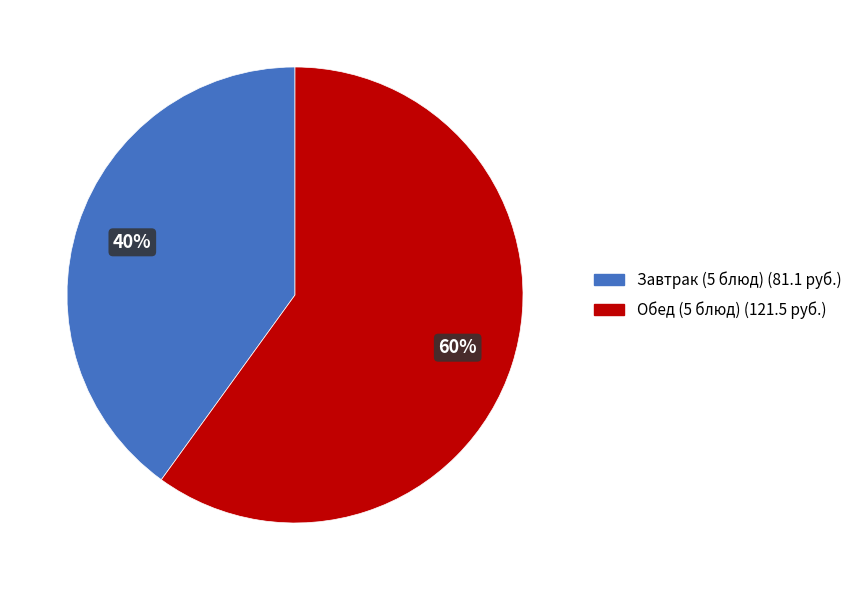

Is there any slice that represents more than half of the pie?

Yes